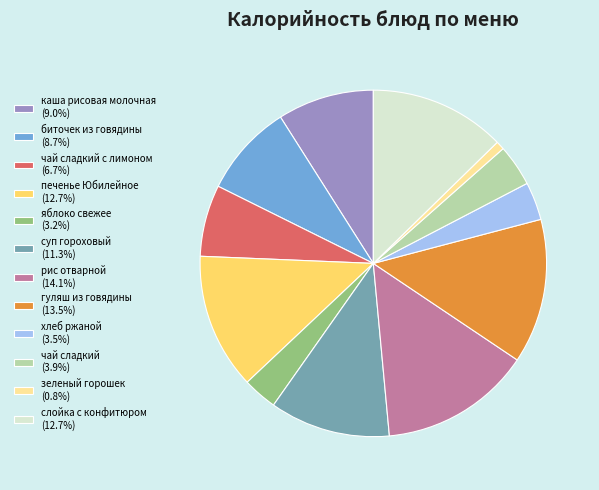

Is there any slice that represents more than half of the pie?

No